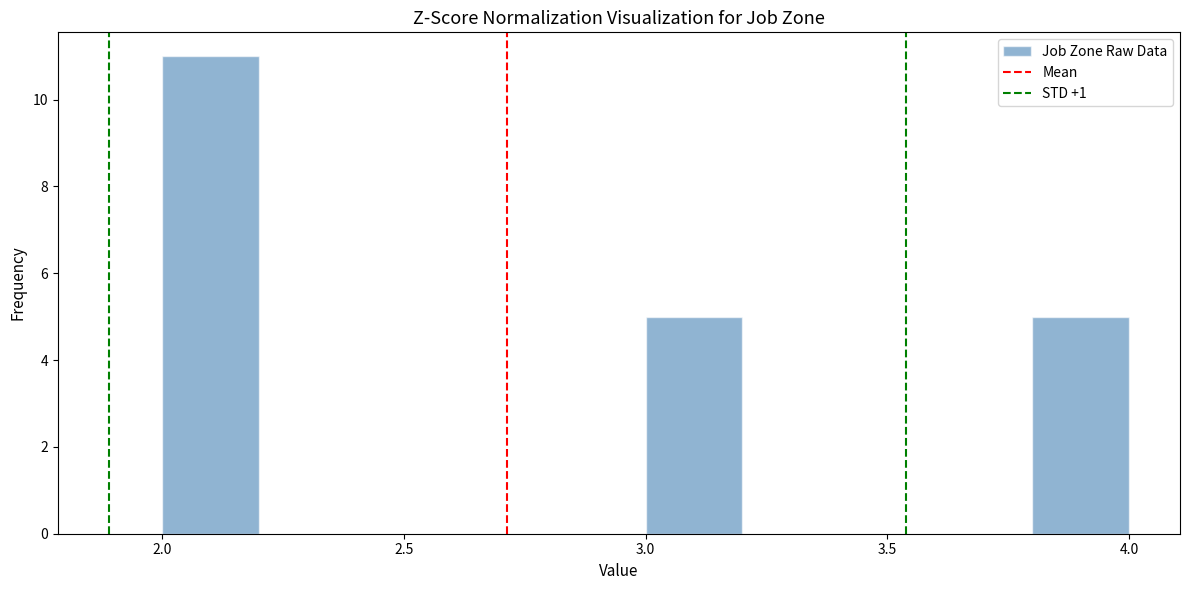

Reading left to right, list every bar in this chart as the range it spans on the x-axis followed by its height. The values are not printed on the chart, so give them approximately, as read against the axis.

2.0 to 2.2: 11
2.2 to 2.4: 0
2.4 to 2.6: 0
2.6 to 2.8: 0
2.8 to 3.0: 0
3.0 to 3.2: 5
3.2 to 3.4: 0
3.4 to 3.6: 0
3.6 to 3.8: 0
3.8 to 4.0: 5